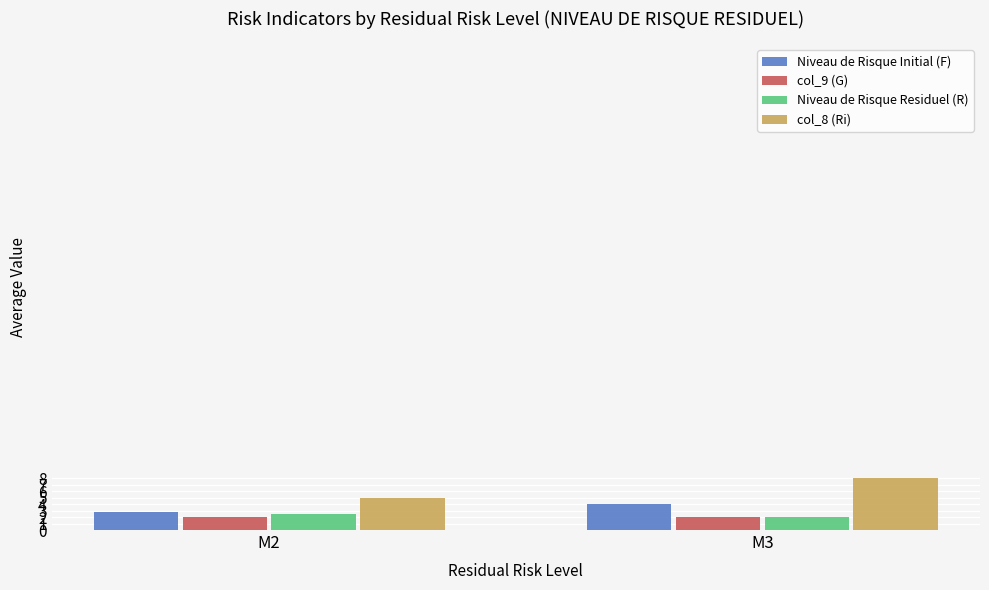

What is the value of the Niveau de Risque Residuel (R) bar at the 2nd from the left?

2.0